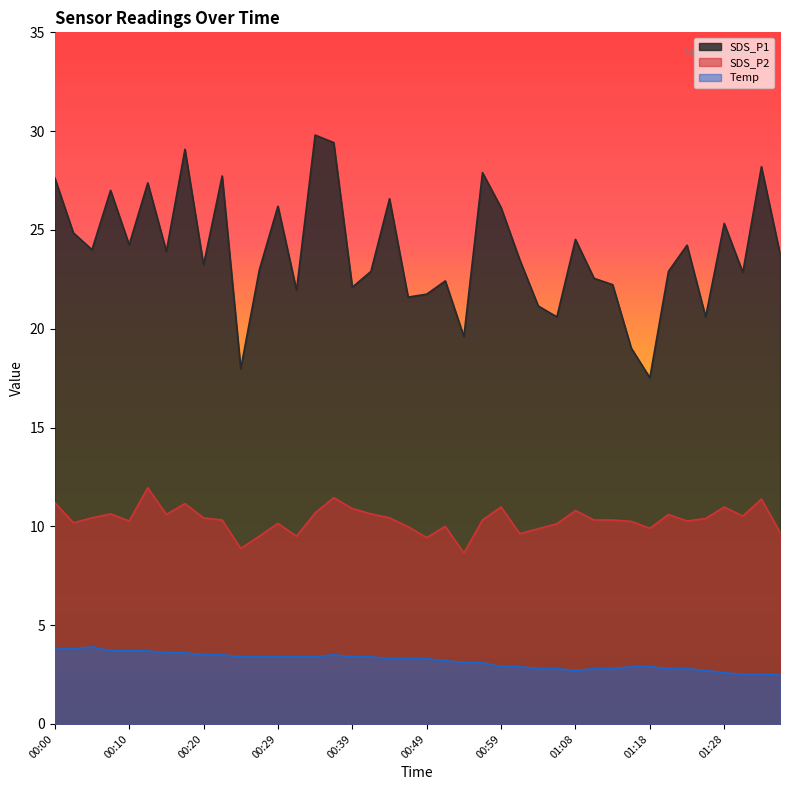

How many interior local peaks does the Temp series have?

2